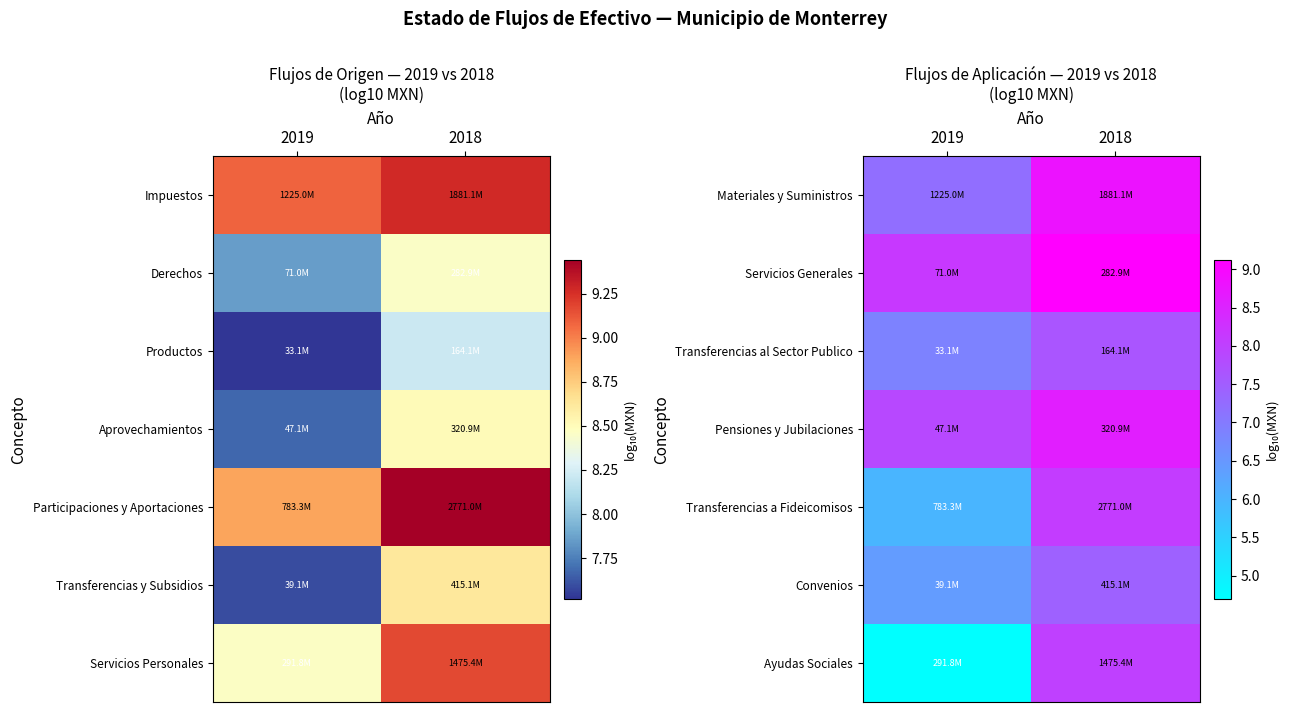

At which label does Materiales y Suministros first exceed 8?

2018